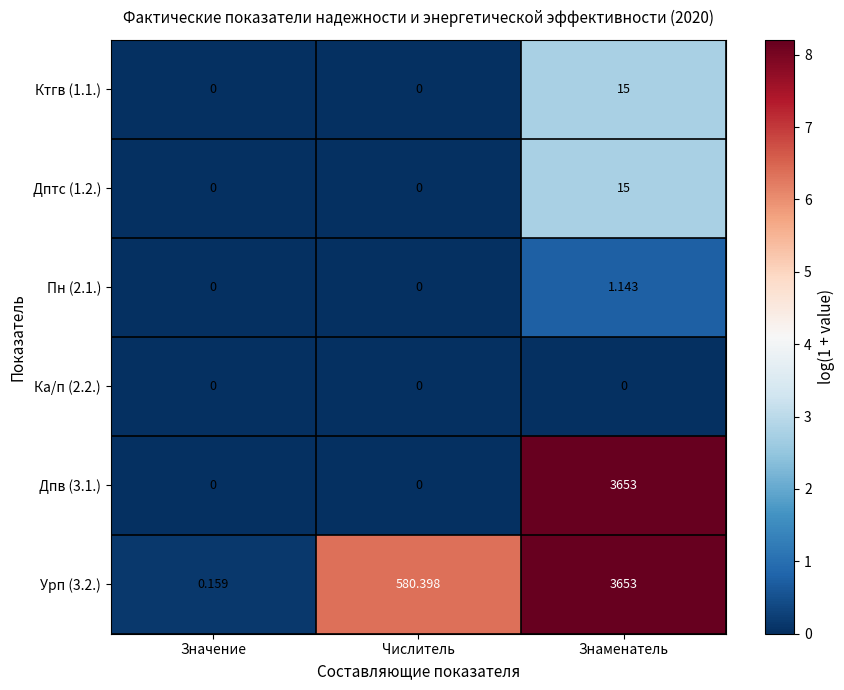

At which category is the sum across all series the highest?

Знаменатель